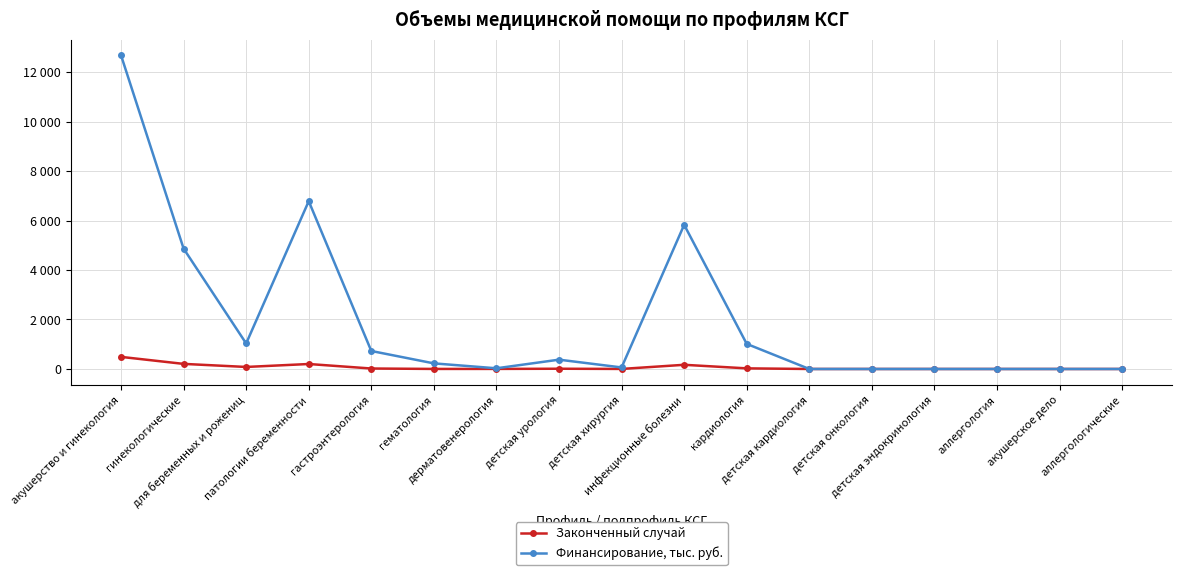

True or false: Финансирование, тыс. руб. and Законченный случай cross at least once.

False